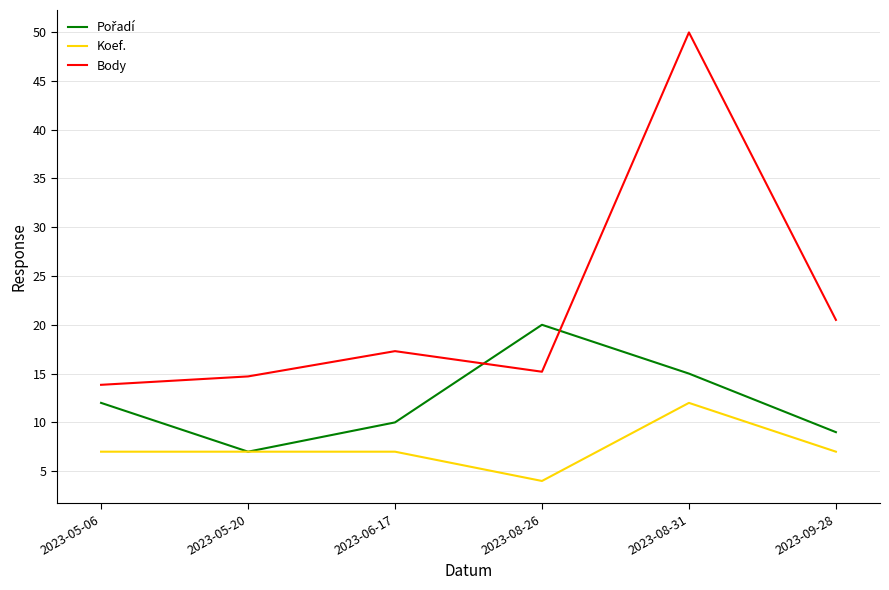

Is it true that Body equals 10.1 at 2023-09-28?

False